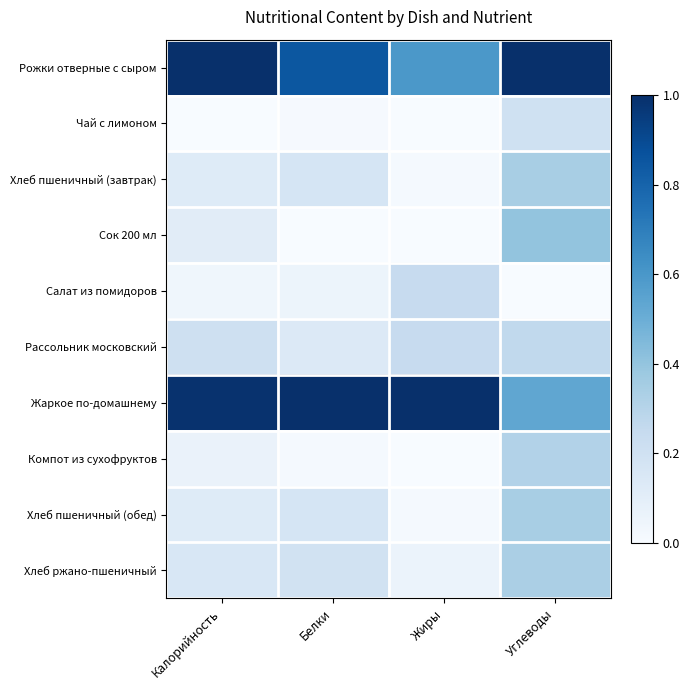

Rank the series by their maximum value, from highest to lowest.

Рожки отверные с сыром, Жаркое по-домашнему, Сок 200 мл, Хлеб пшеничный (завтрак), Хлеб пшеничный (обед), Хлеб ржано-пшеничный, Компот из сухофруктов, Рассольник московский, Салат из помидоров, Чай с лимоном